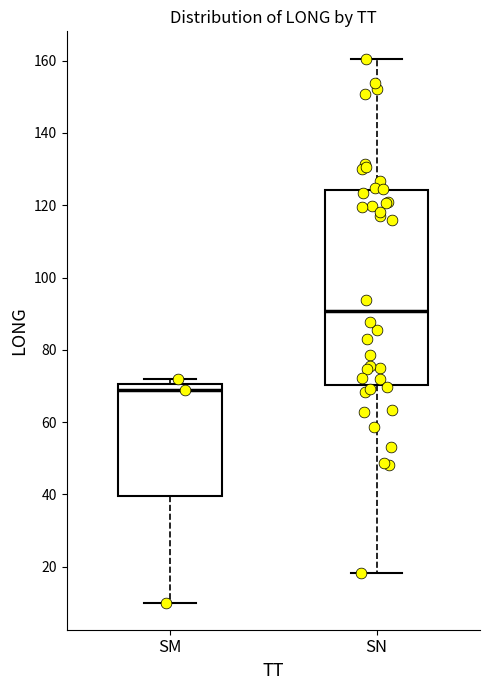

Which box's median line is the highest?

SN